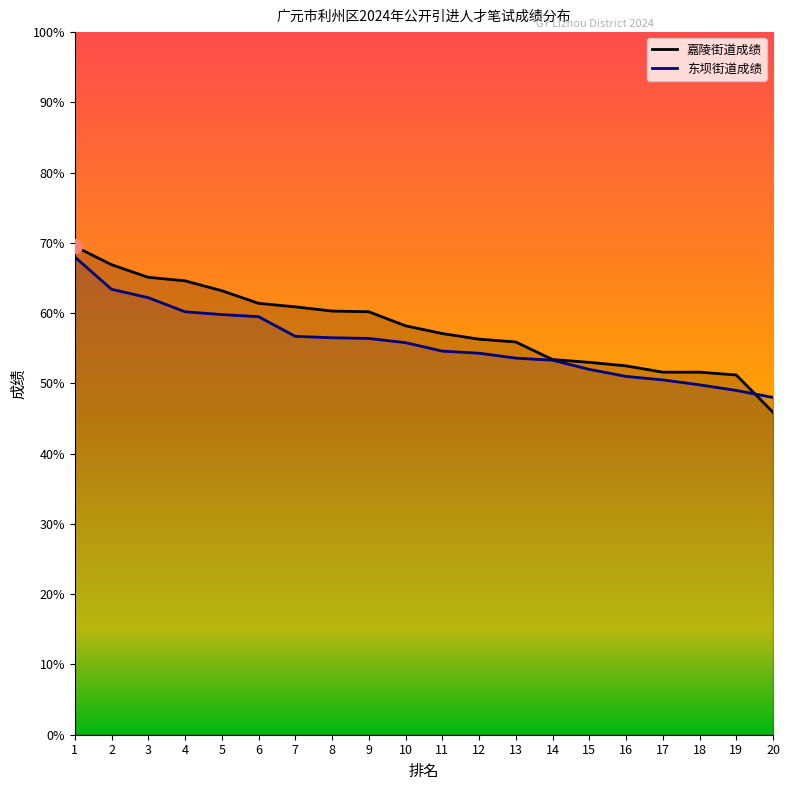

Which series has the largest total across all categories?

嘉陵街道成绩